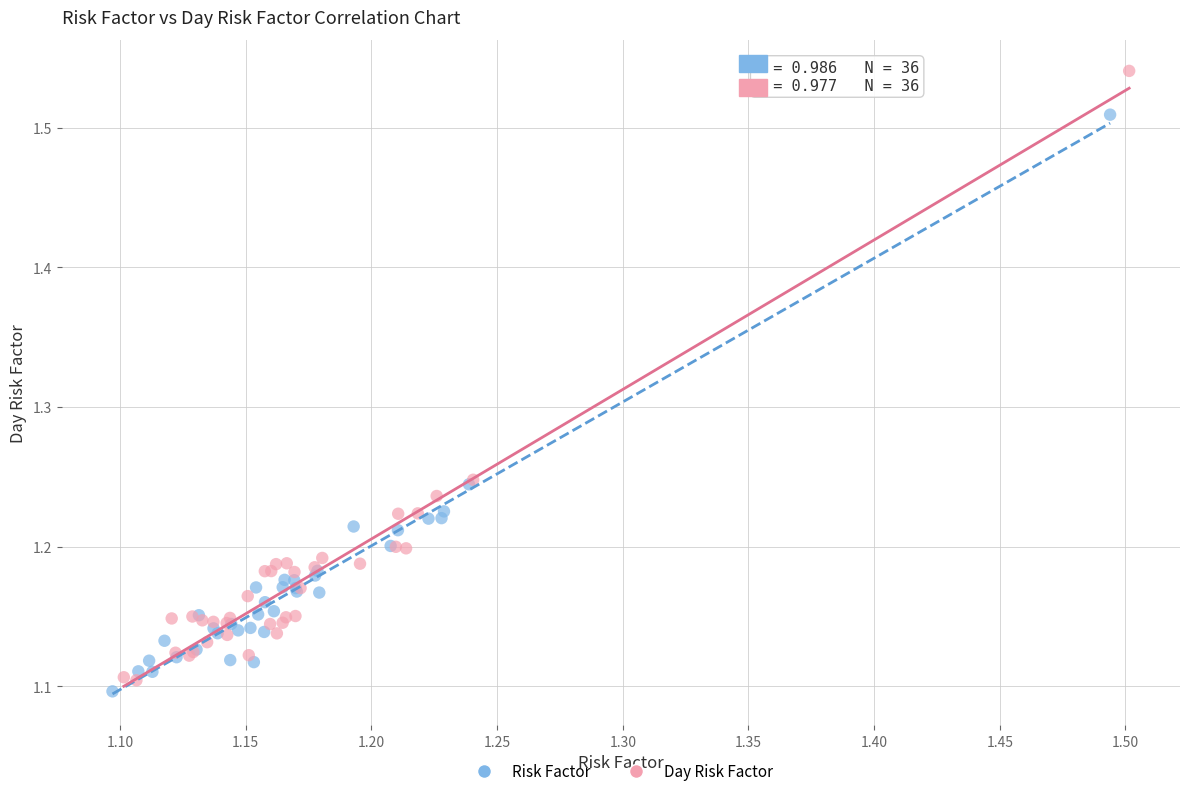

Which series reaches the maximum Y coordinate?

Day Risk Factor